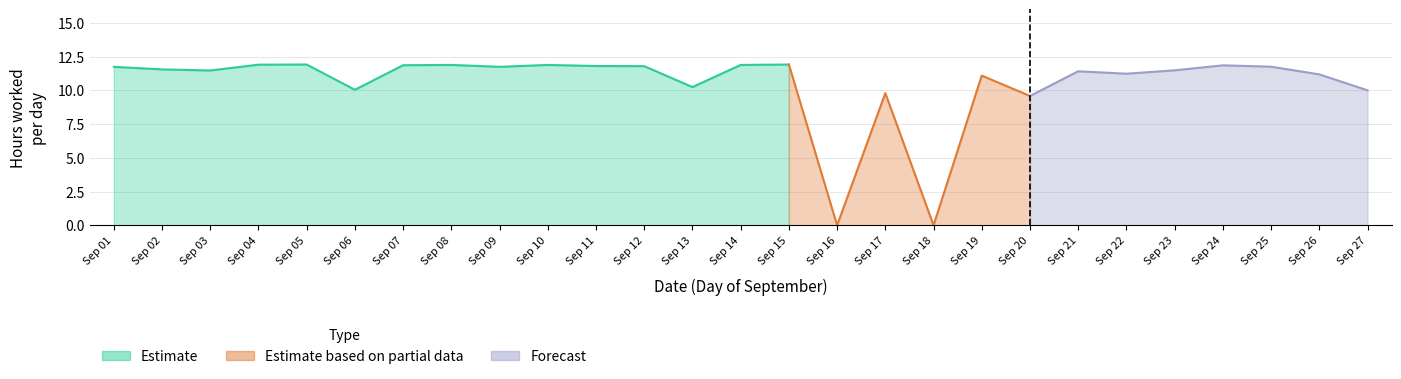

Reading left to right, transcribe all the data shown in this chart.

11.7	11.6	11.5	11.9	11.9	10.0	11.9	11.9	11.7	11.9	11.8	11.8	10.2	11.9	11.9	0.0	9.8	0.0	11.1	9.6	11.4	11.2	11.5	11.8	11.8	11.2	10.0